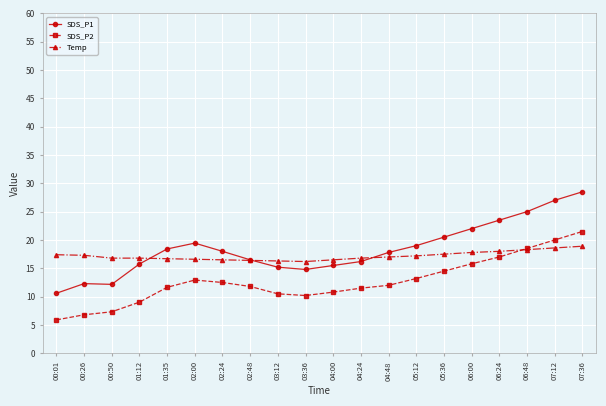

Which series has the largest range (max minus min)?

SDS_P1